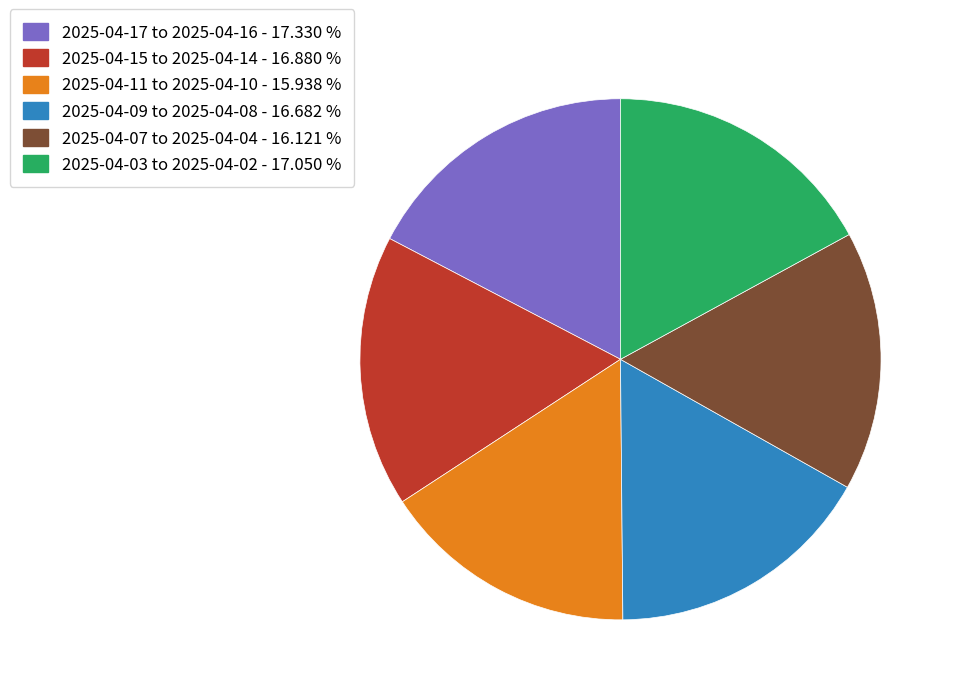

Is there a majority slice in this chart?

No